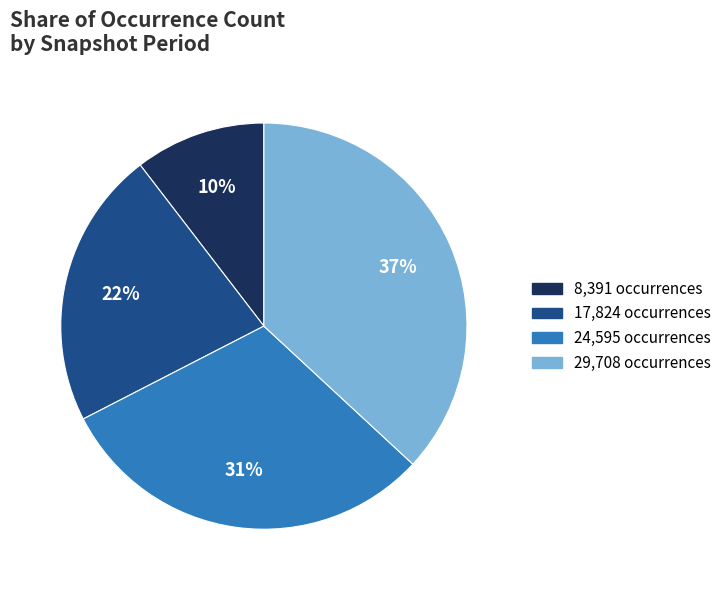

How many slices are in this pie chart?

4